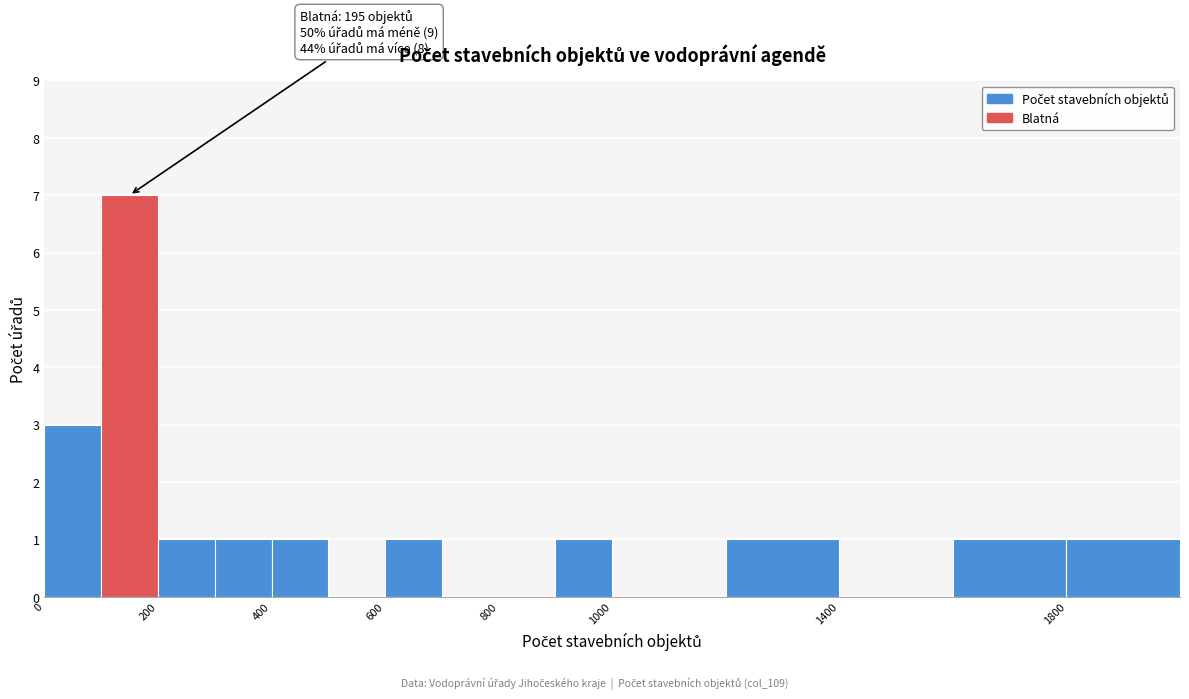

Which range on the x-axis has the tallest bar?

100 to 200